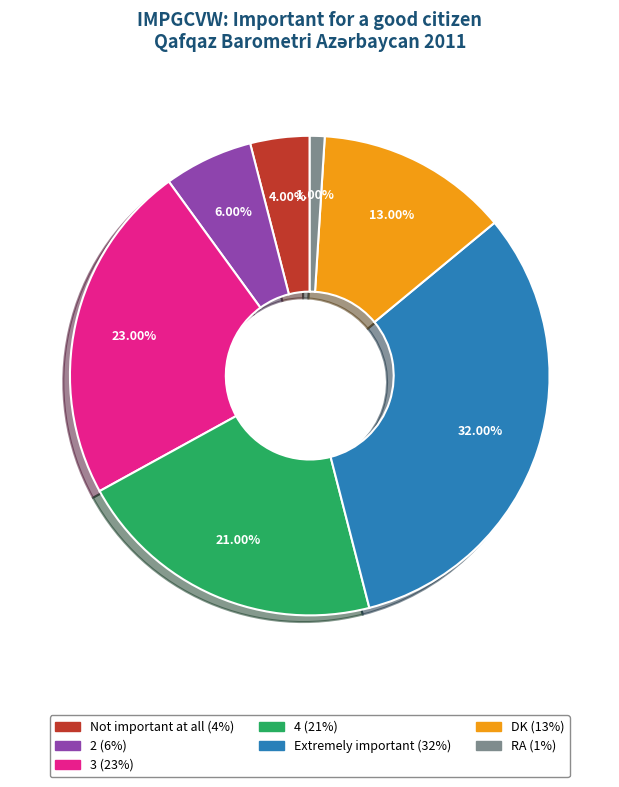

To the nearest percent, what is the difference between the 4 and 2 slice percentages?

15%